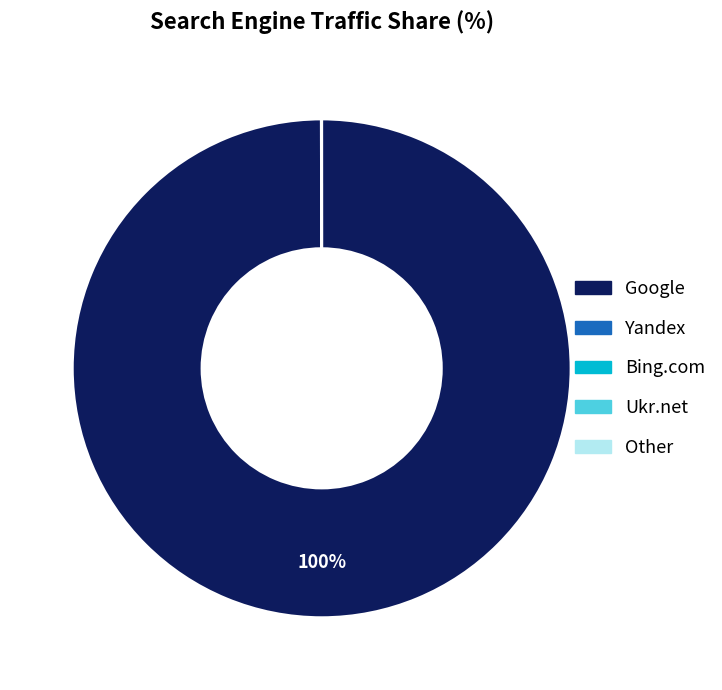

To the nearest percent, what is the difference between the largest and smallest slice percentages?

100%